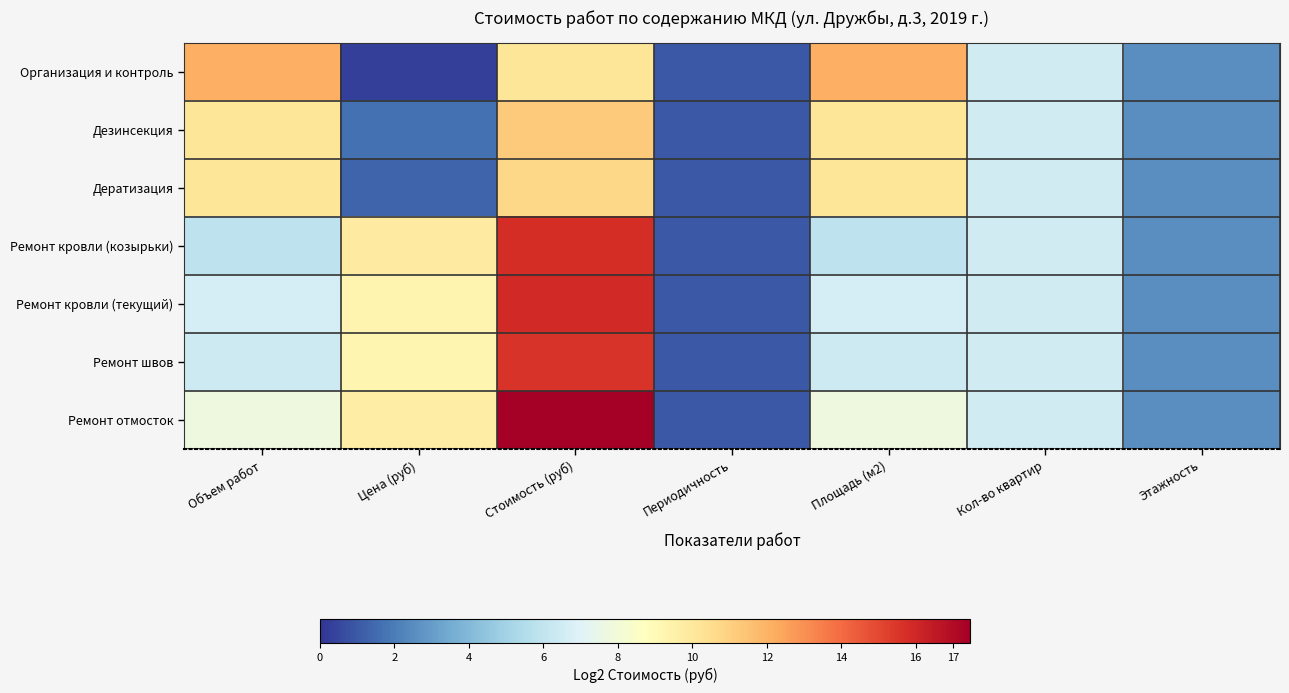

What is the smallest value displayed?

0.3